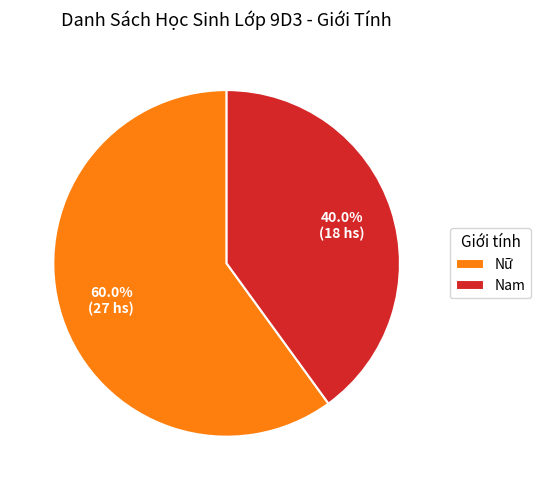

Which has a higher value, Nam or Nữ?

Nữ